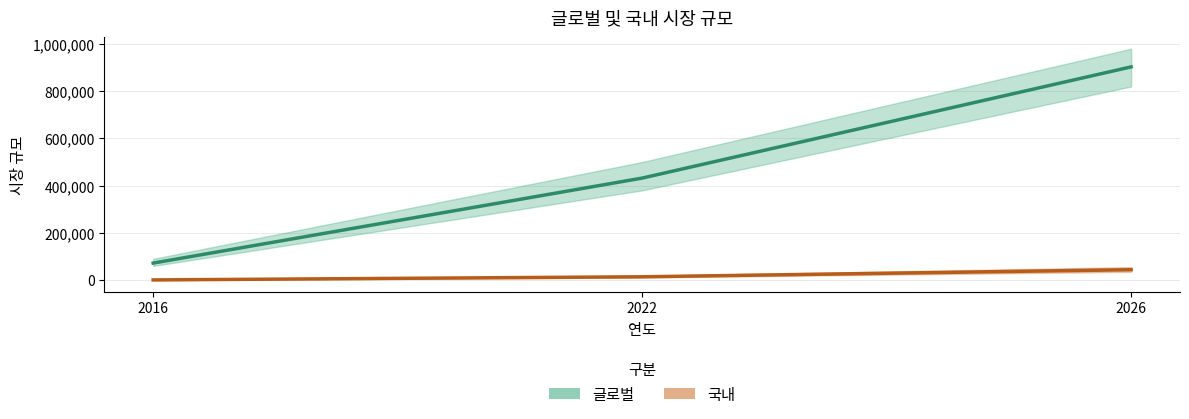

At 2016, list the series in order from smallest to largest.

국내, 글로벌